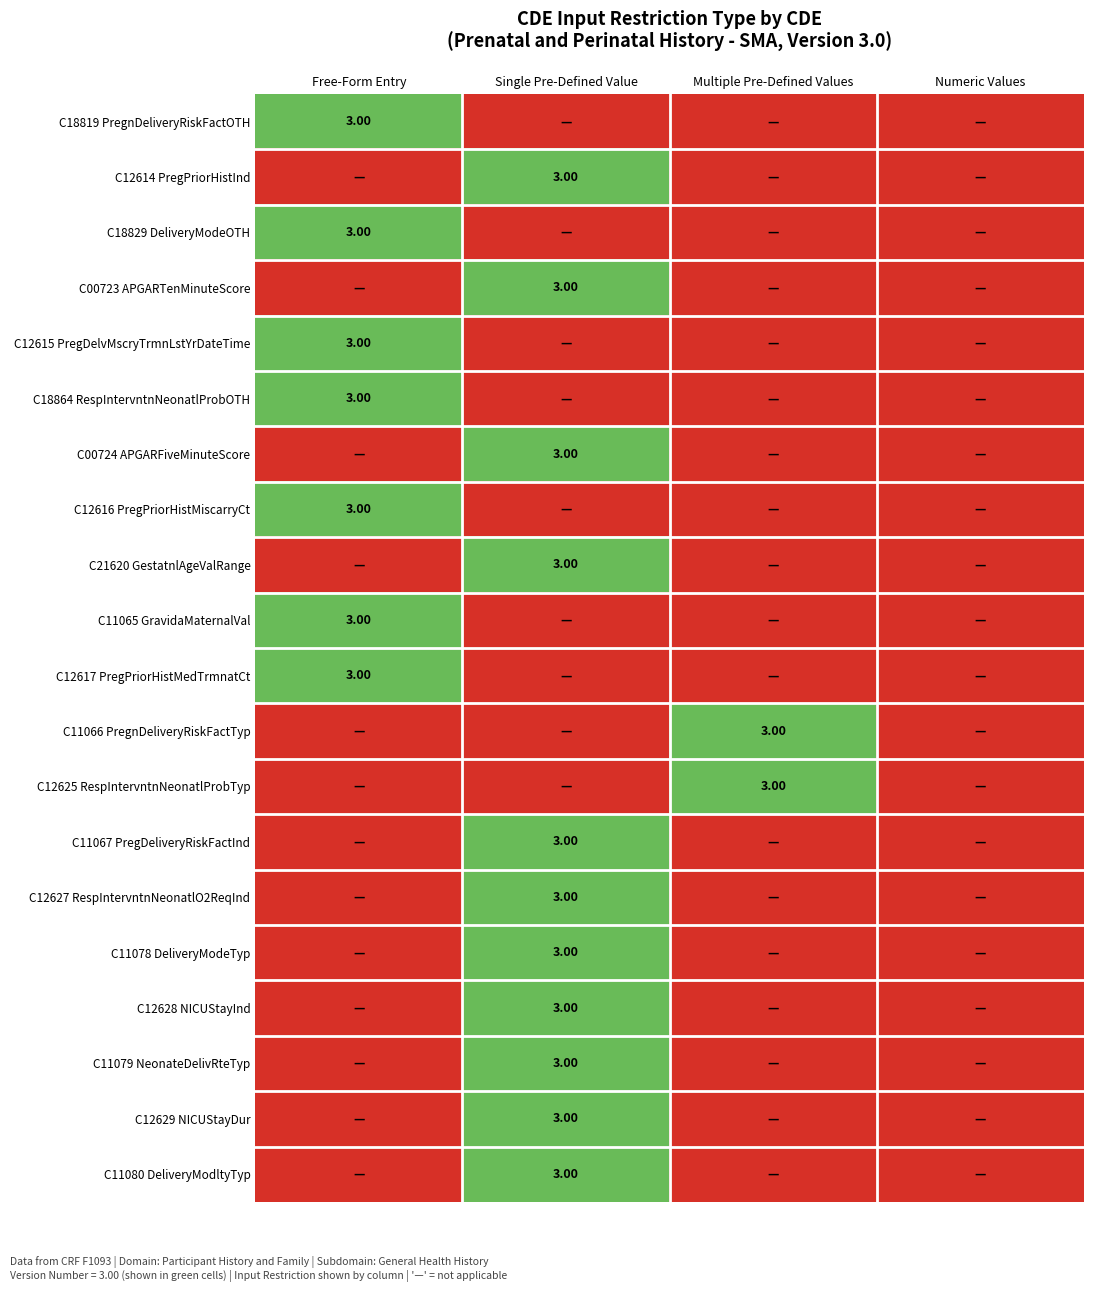

Which series has the largest range (max minus min)?

C18819 PregnDeliveryRiskFactOTH